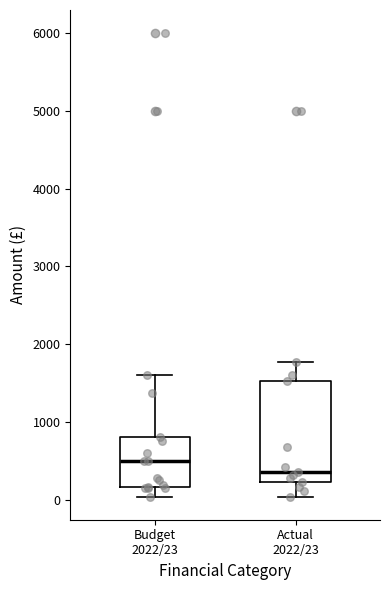

Where does the median line of the box for Budget 2022/23 sit on the y-axis? The values are not printed on the chart, so give them approximately, as read against the axis.

500